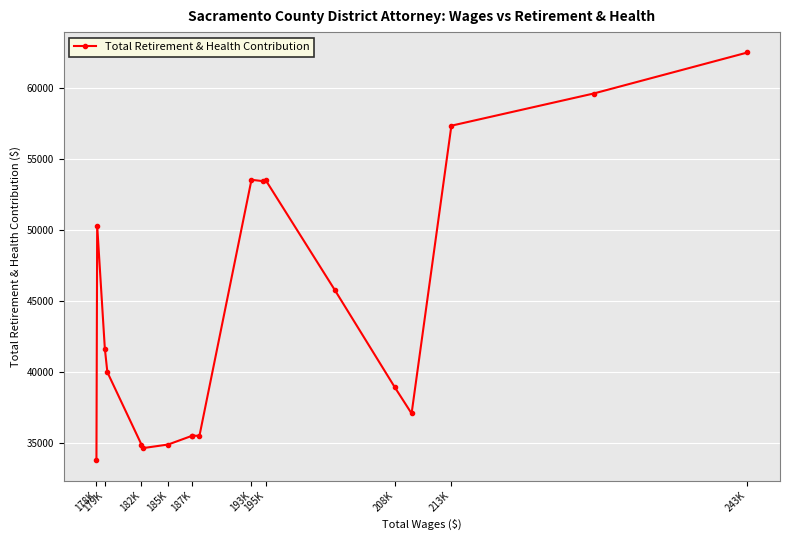

What is the value of the 17th point from the left?

57345